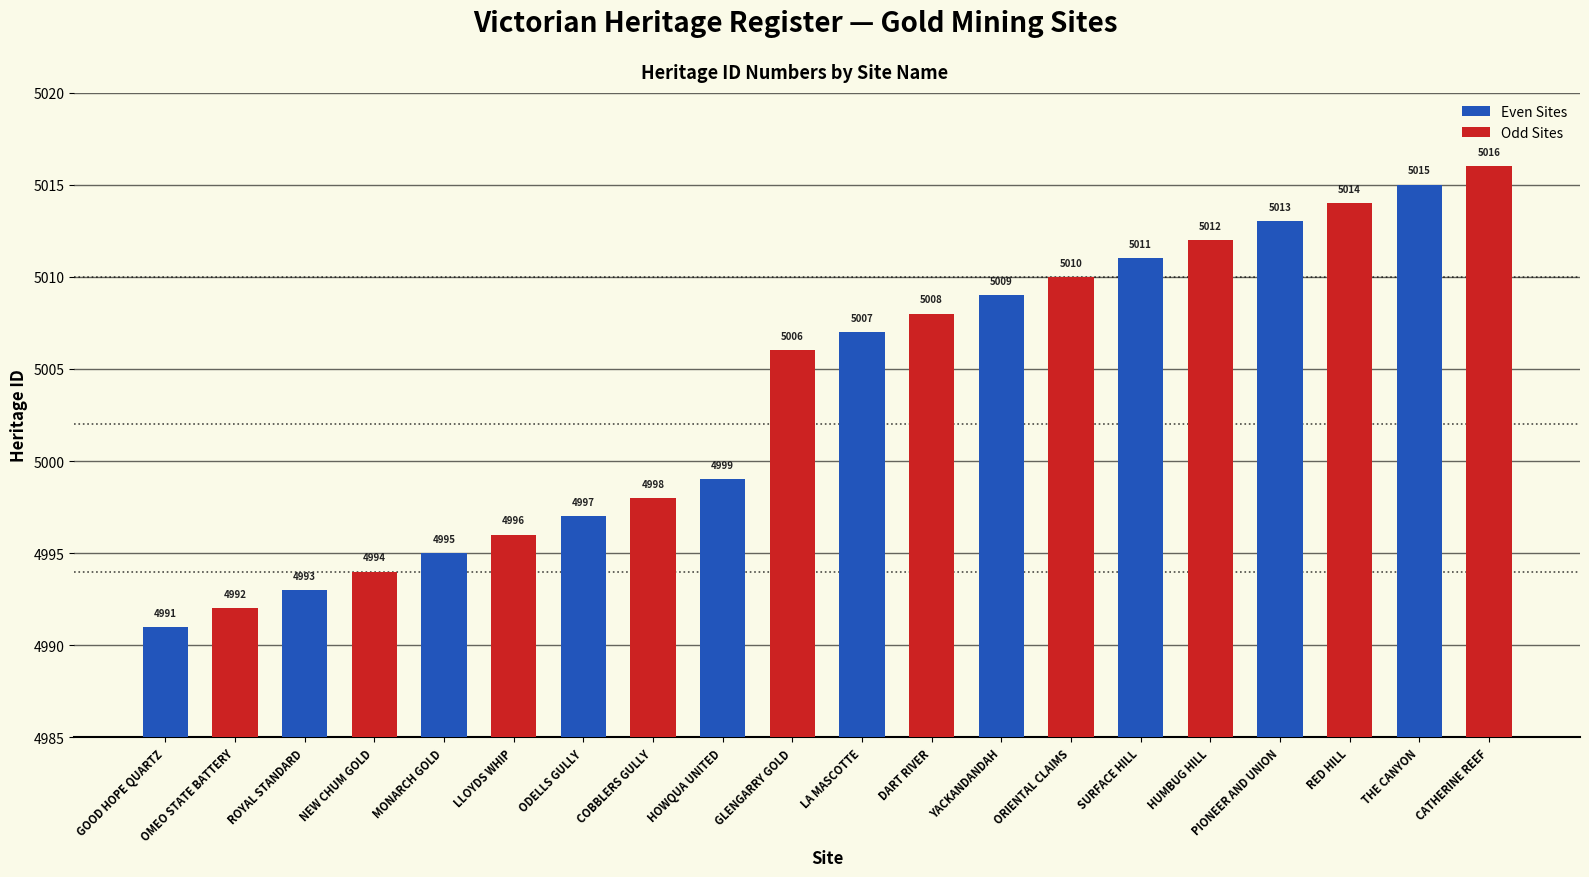

What is the value of the Even Sites bar at the 8th from the left?

5011